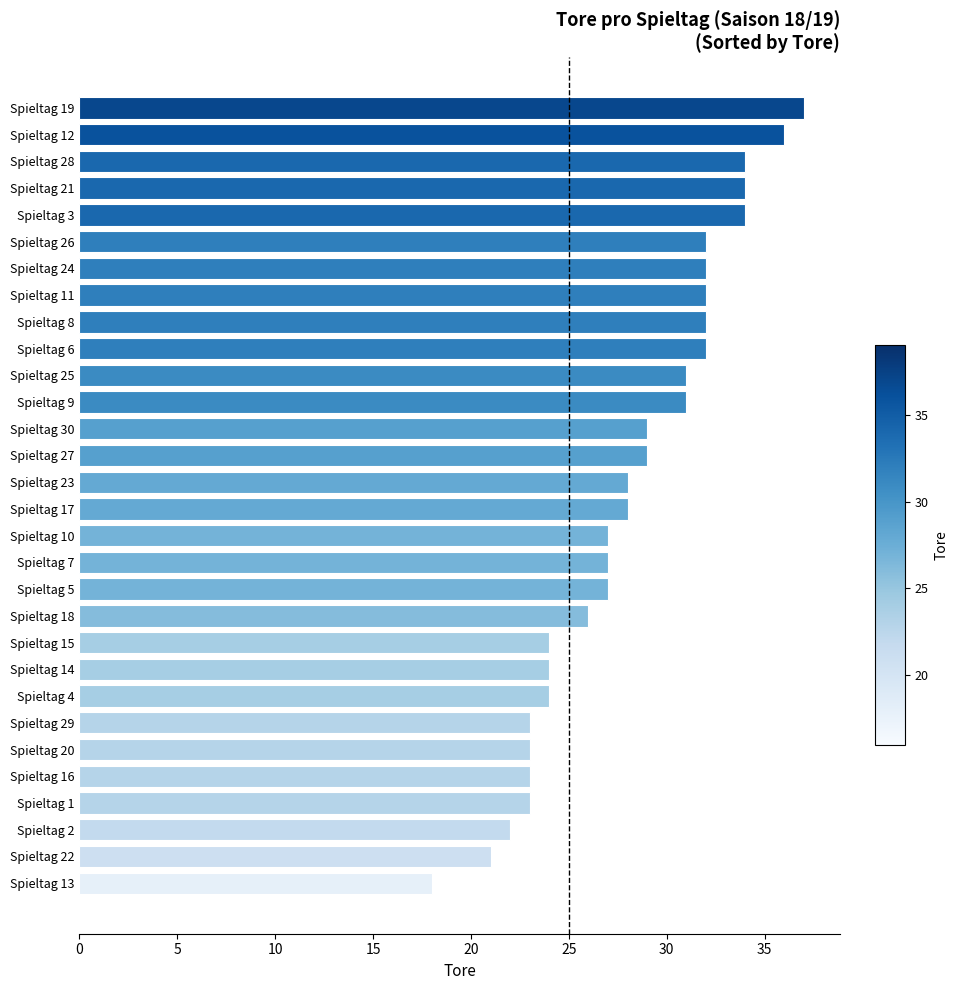

What value does the data have at Spieltag 14, to the nearest 5?

25